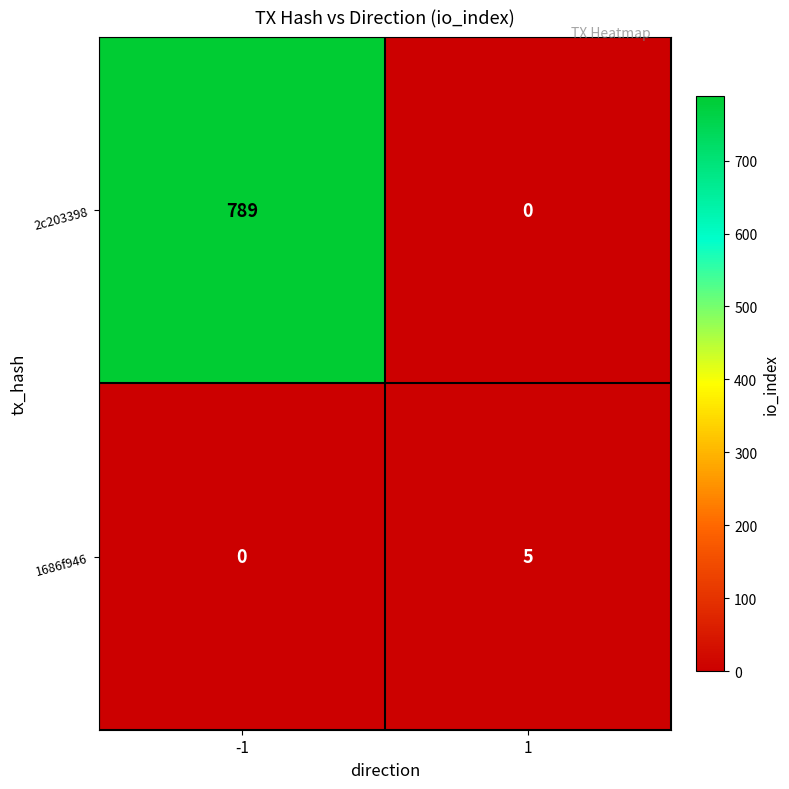

What is the maximum value shown in the chart?

789